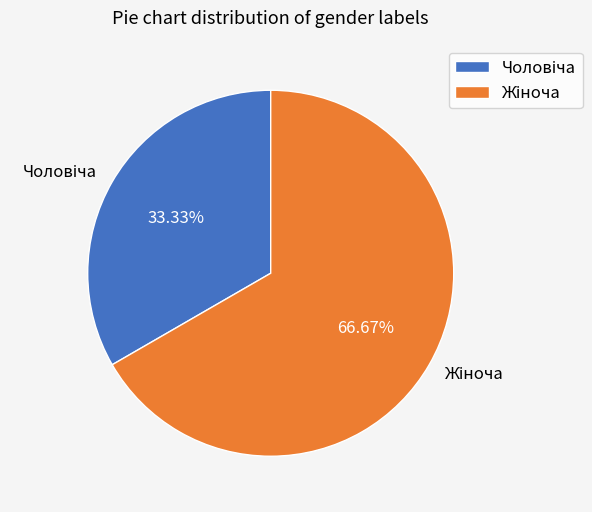

Is there a majority slice in this chart?

Yes